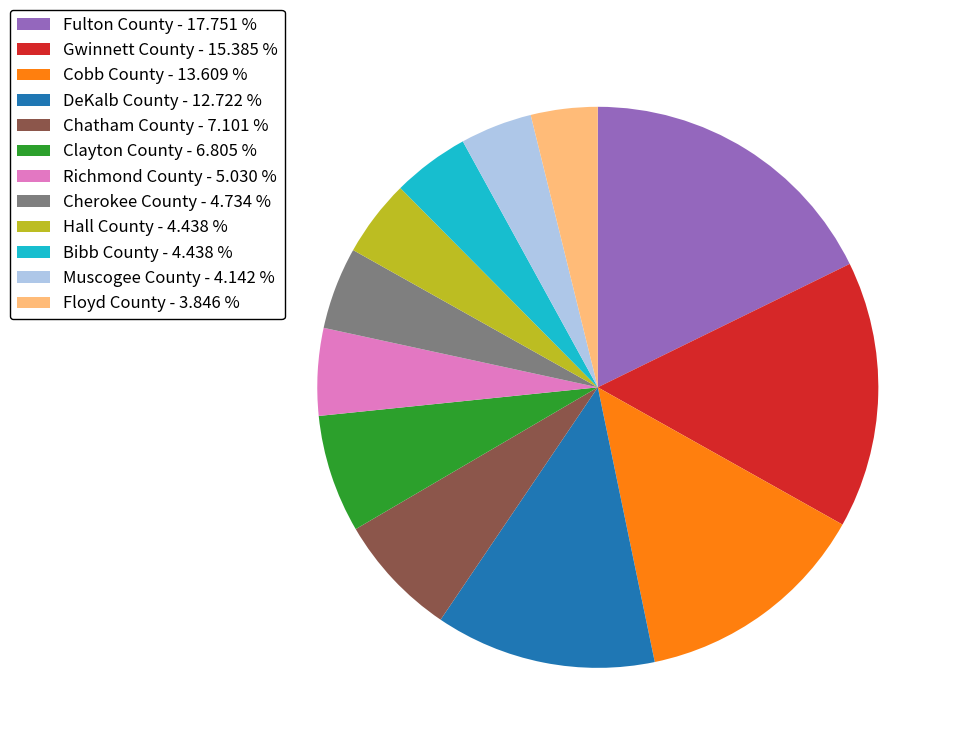

Does Cobb County account for over 50% of the chart?

No